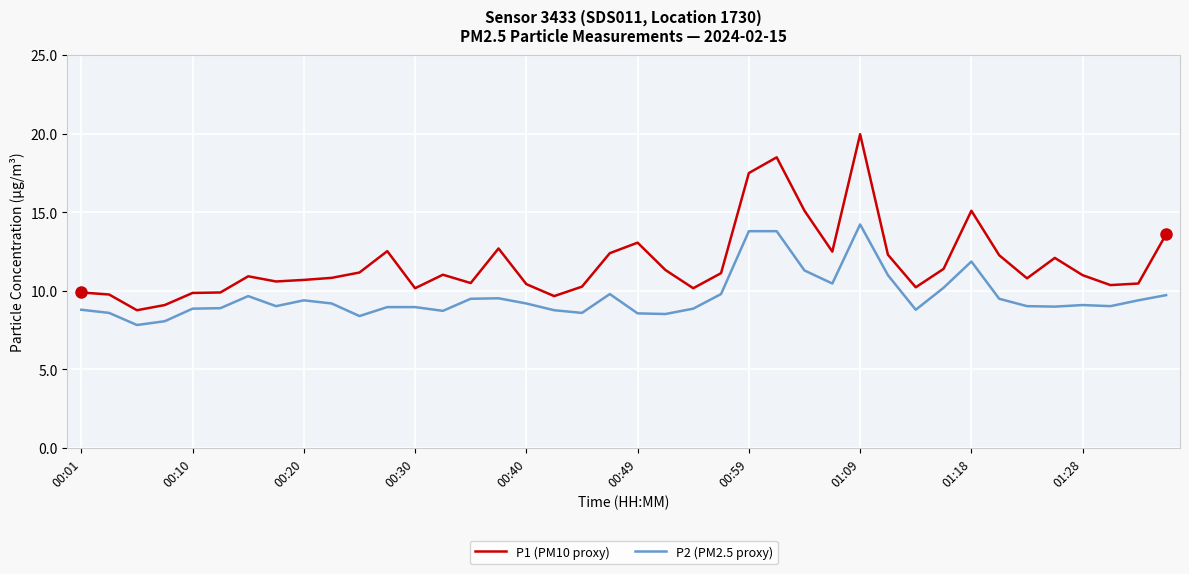

Rank the series by their average value, from lowest to highest.

P2 (PM2.5 proxy), P1 (PM10 proxy)